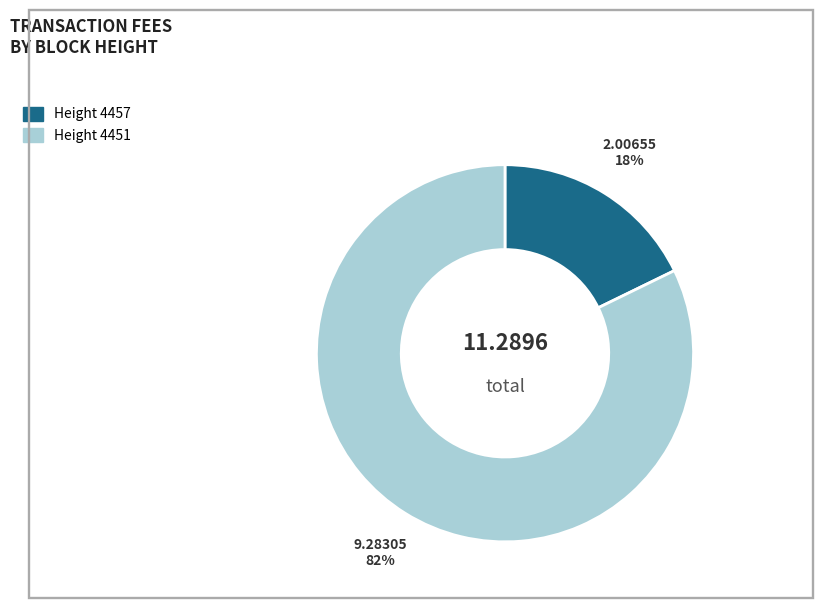

Does any single category account for the majority?

Yes